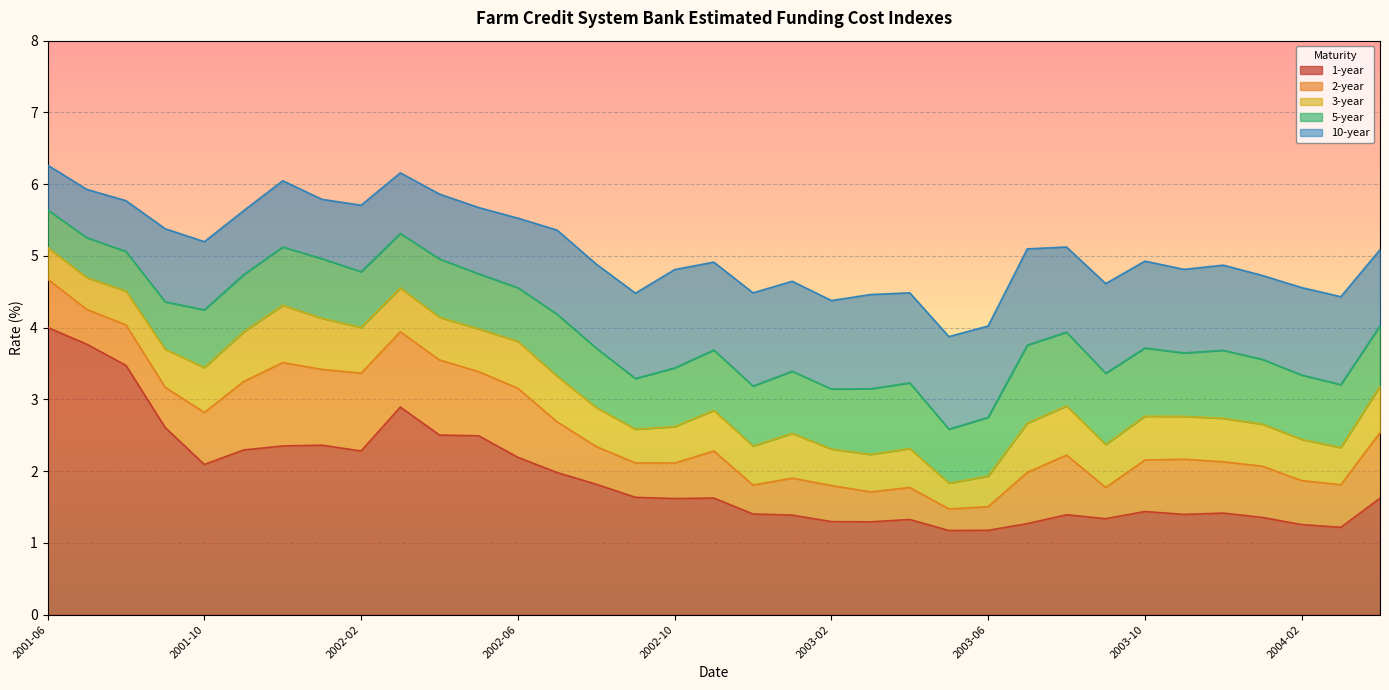

How many interior local valleys does the 1-year series have?

8